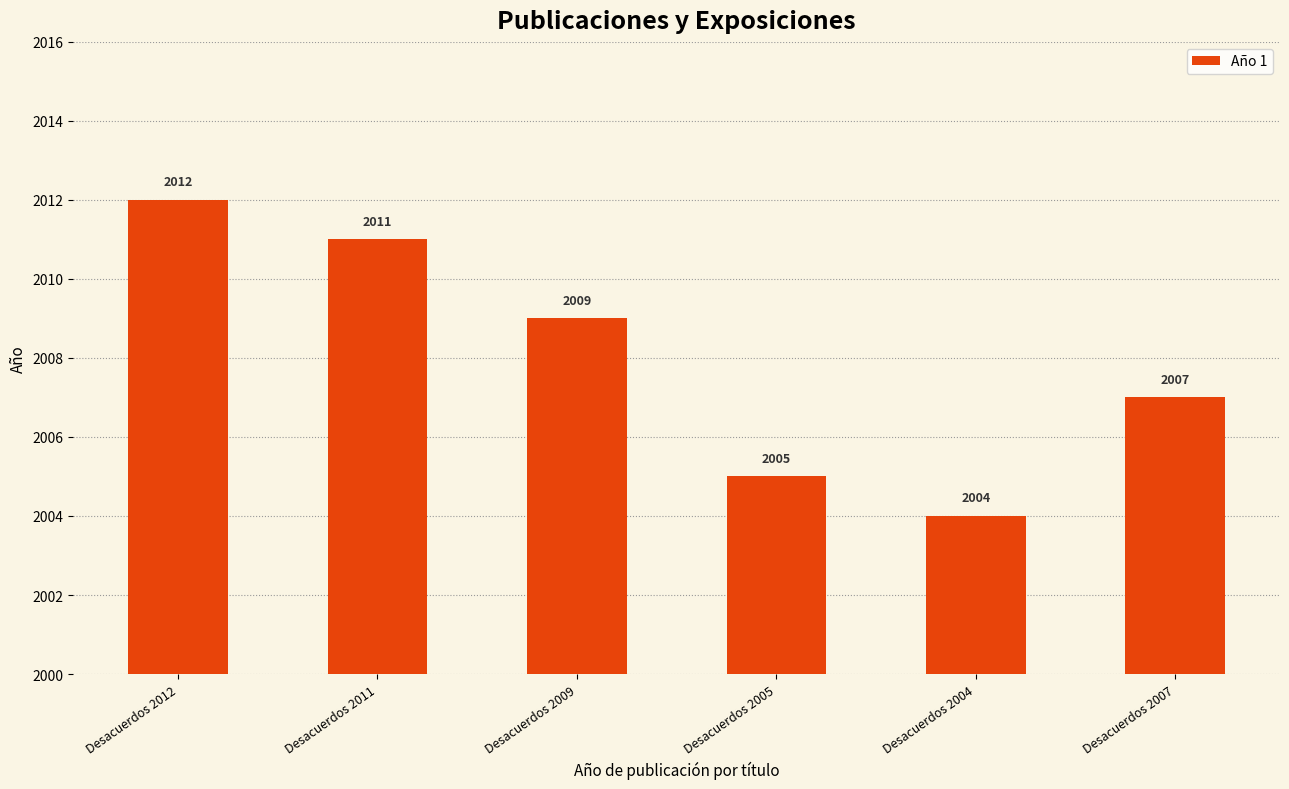

At which label does the data first exceed 2009?

Desacuerdos 2012